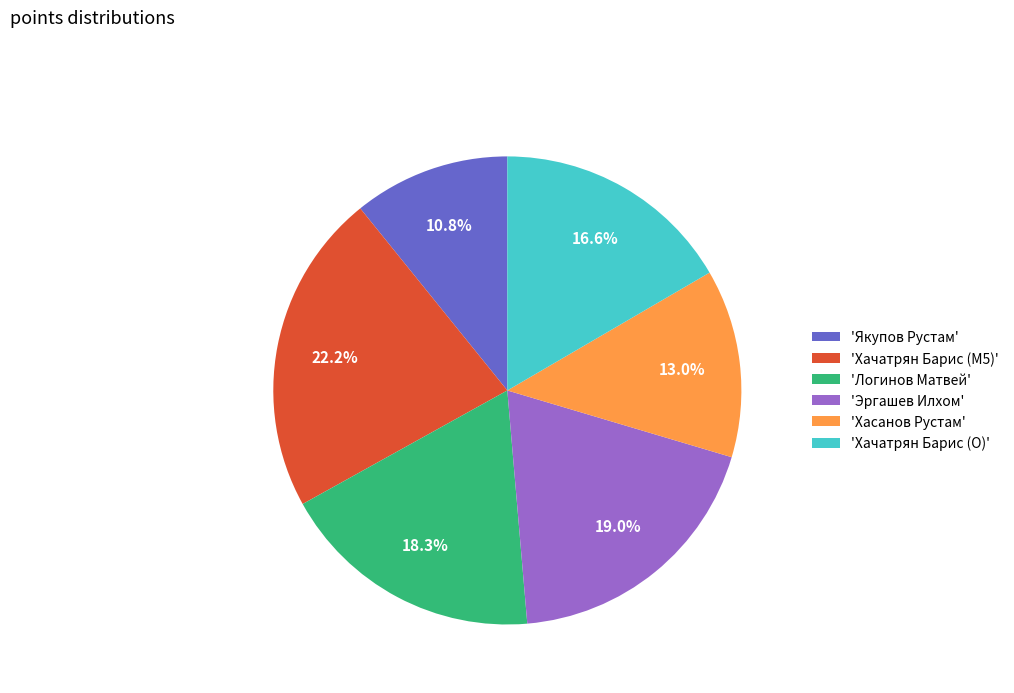

Between 'Логинов Матвей' and 'Эргашев Илхом', which is larger?

'Эргашев Илхом'